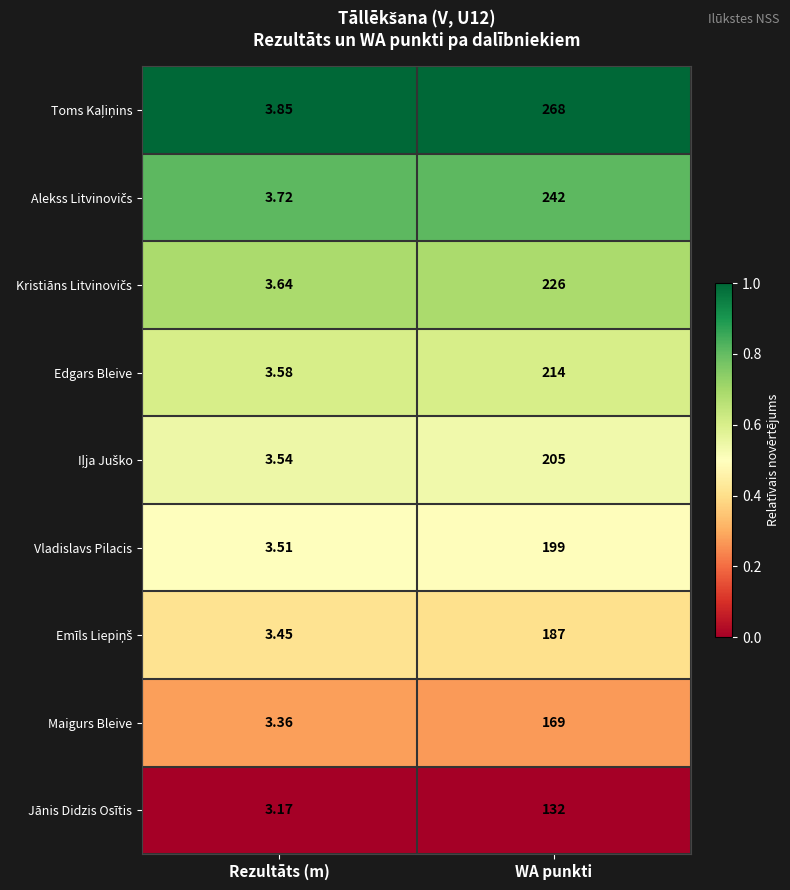

At which category is the sum across all series the highest?

WA punkti